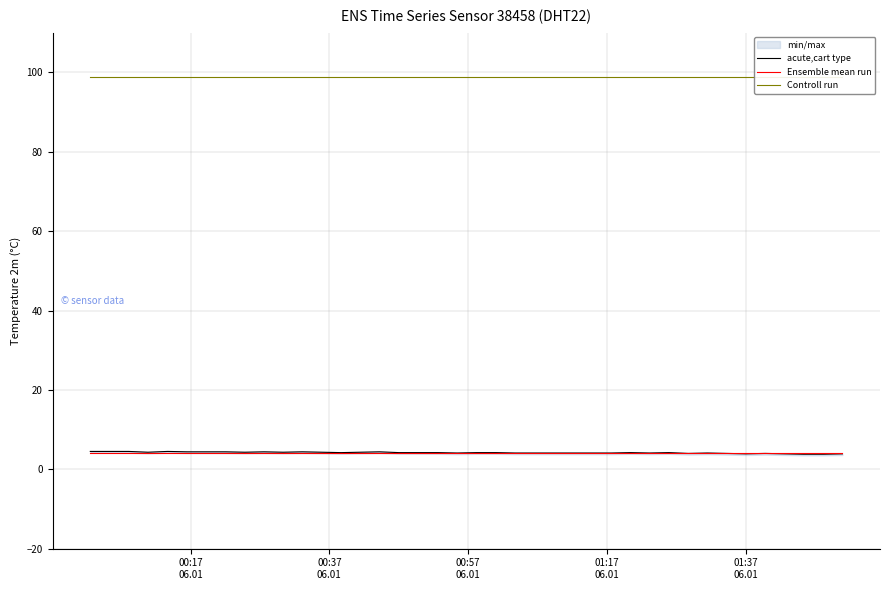

Which series has the widest spread of values?

acute,cart type